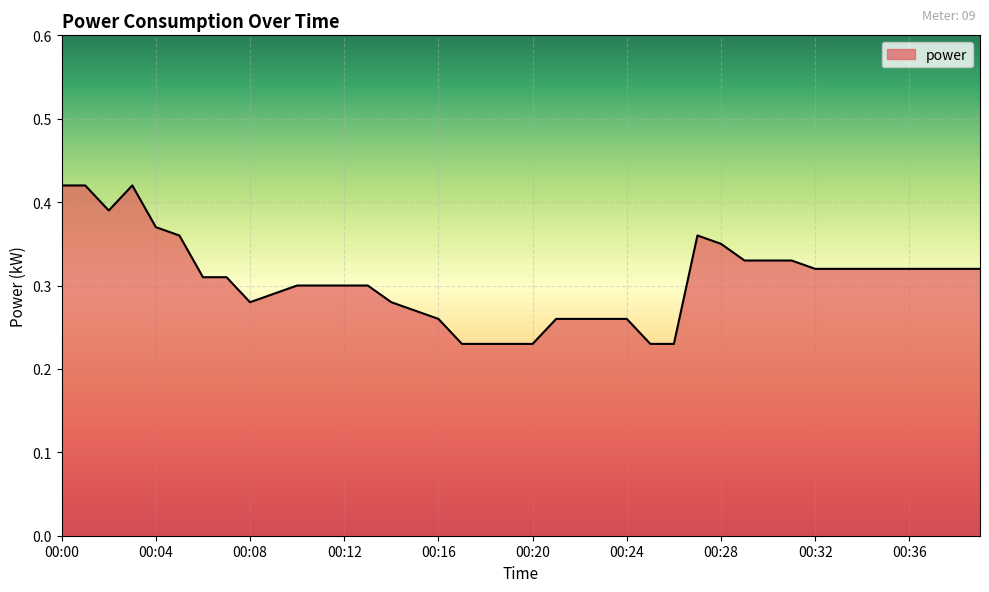

How many lines are shown in the chart?

1